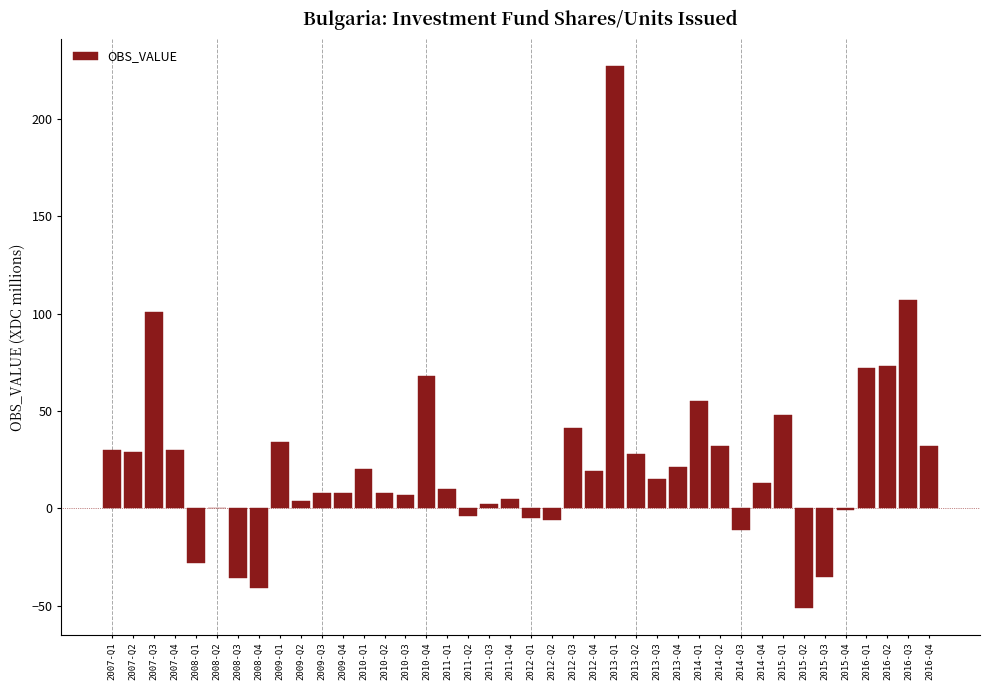

What is the maximum value shown in the chart?

227